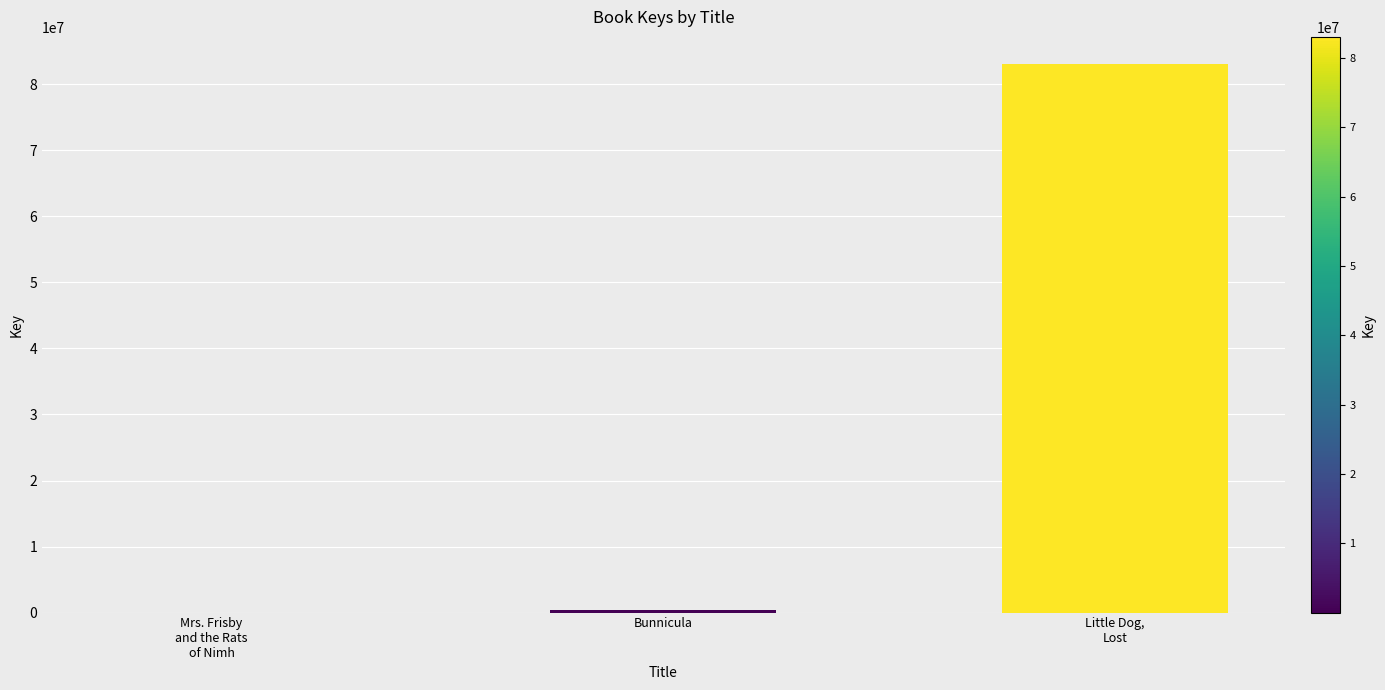

What is the greatest value displayed?

83028718